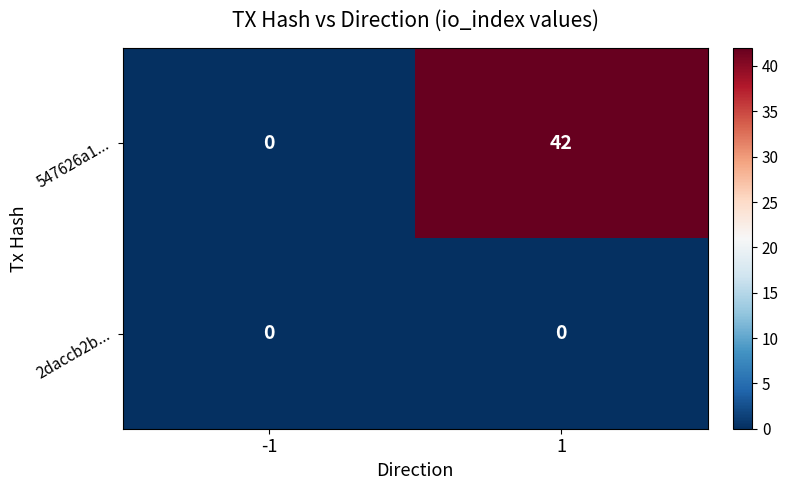

Read the 547626a1... value at 1, to the nearest 5.

40